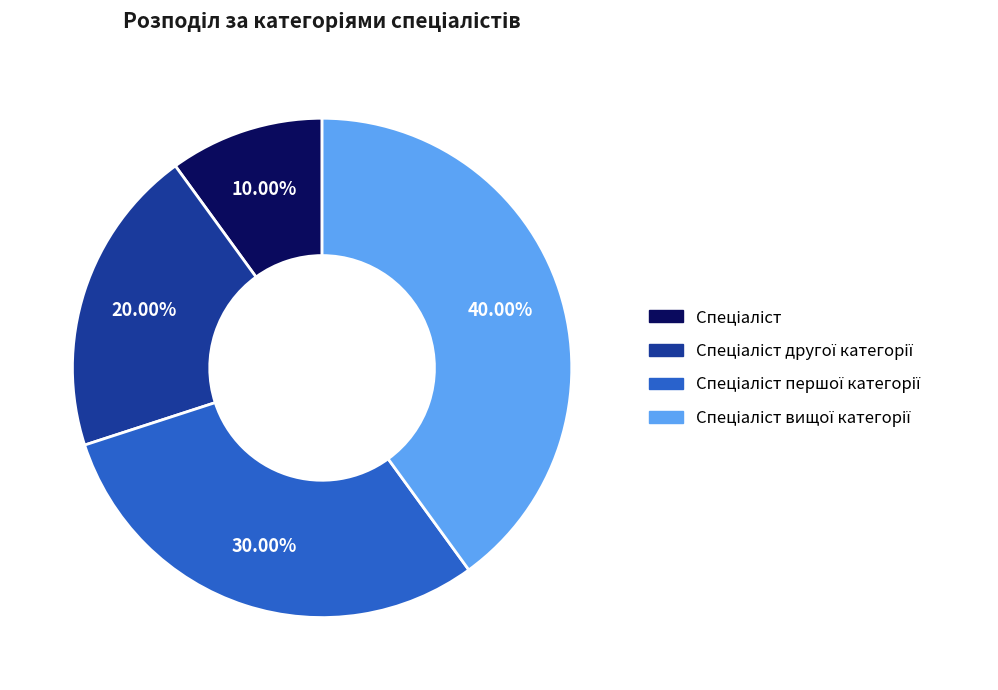

Is there any slice that represents more than half of the pie?

No